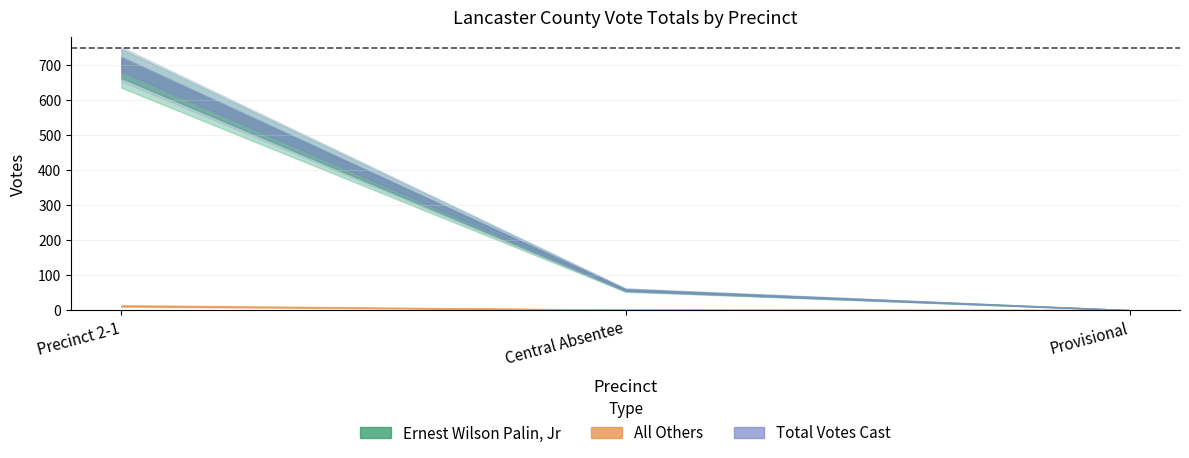

Which has a higher value, Central Absentee or Precinct 2-1?

Precinct 2-1